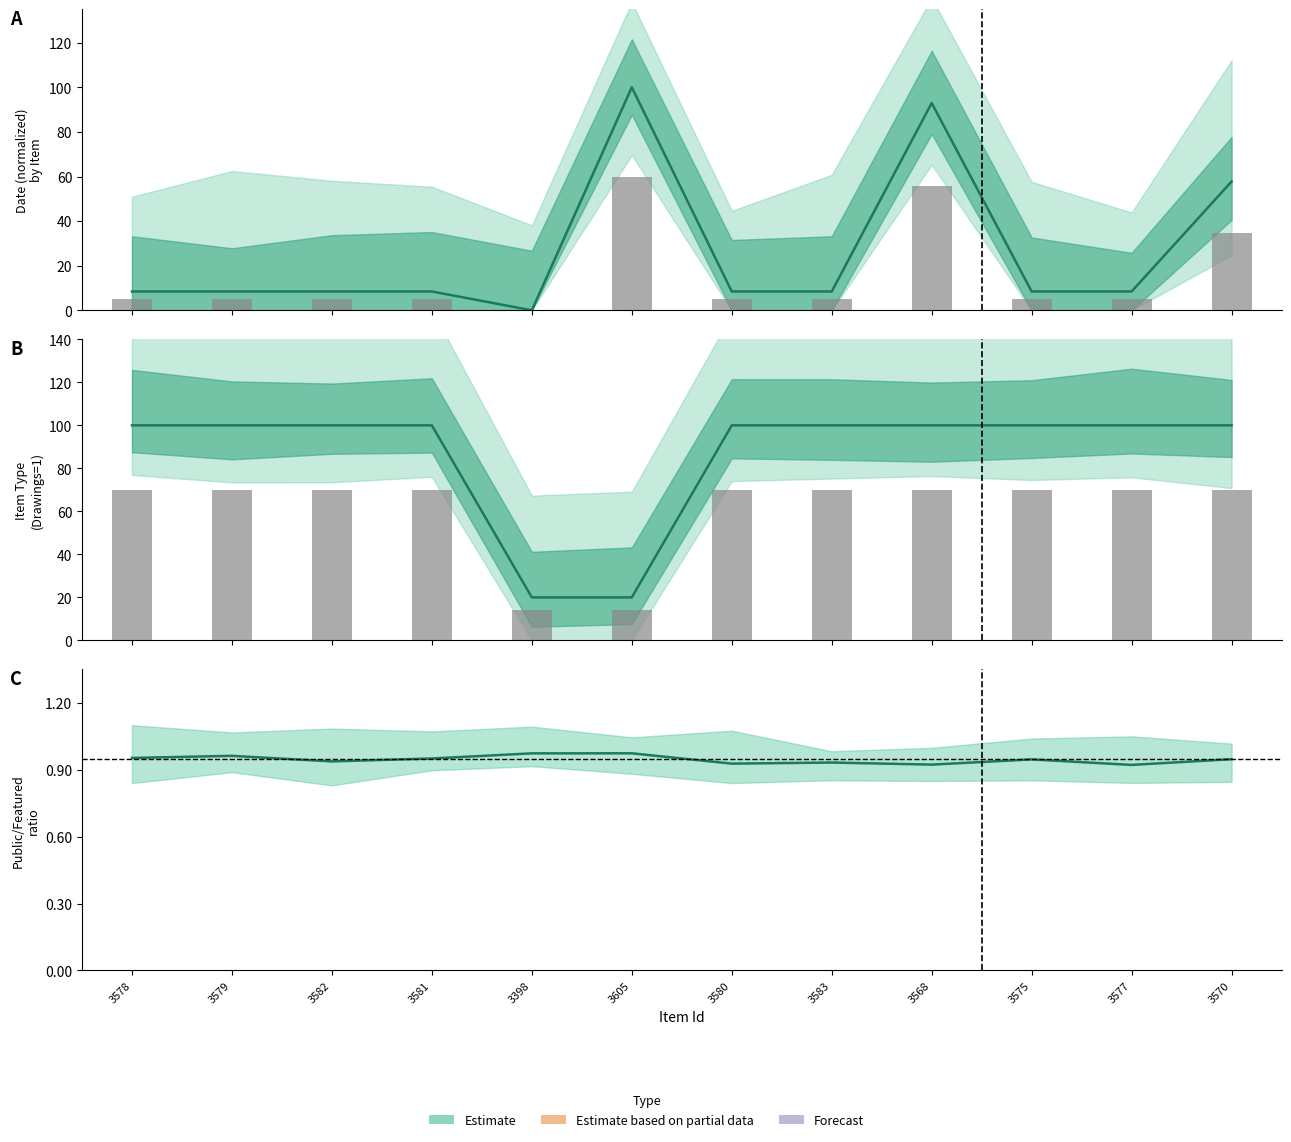

Count the Center estimate values in the range 0 to 1.

12